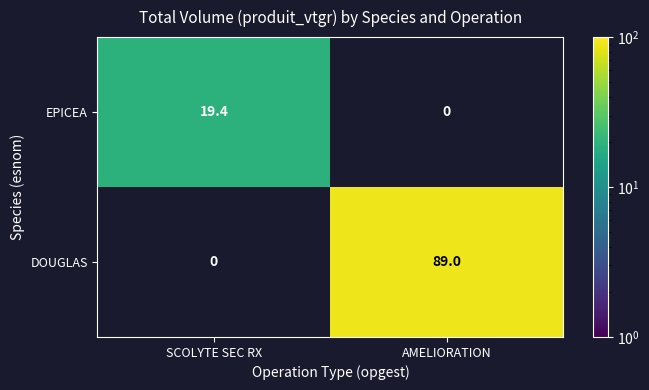

What is the maximum value shown in the chart?

89.0